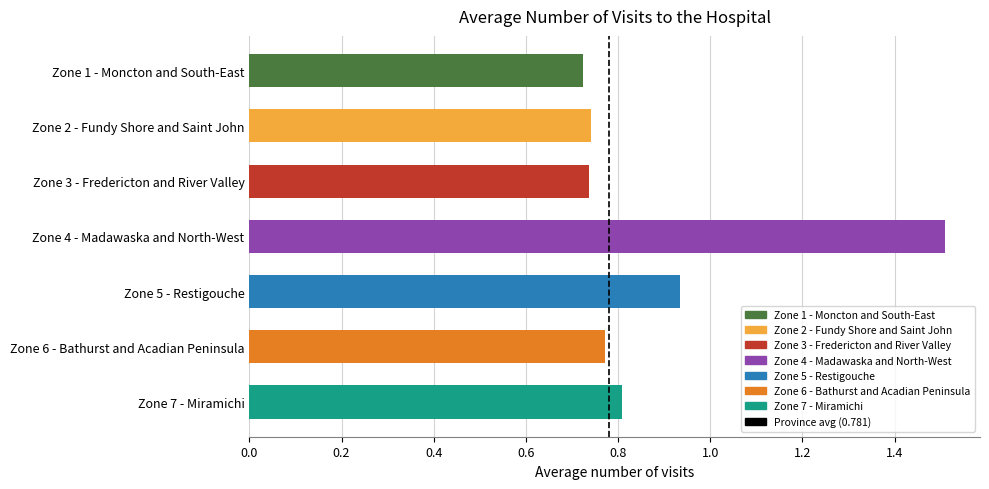

Is it true that the value at Zone 2 - Fundy Shore and Saint John is 0.5?

False